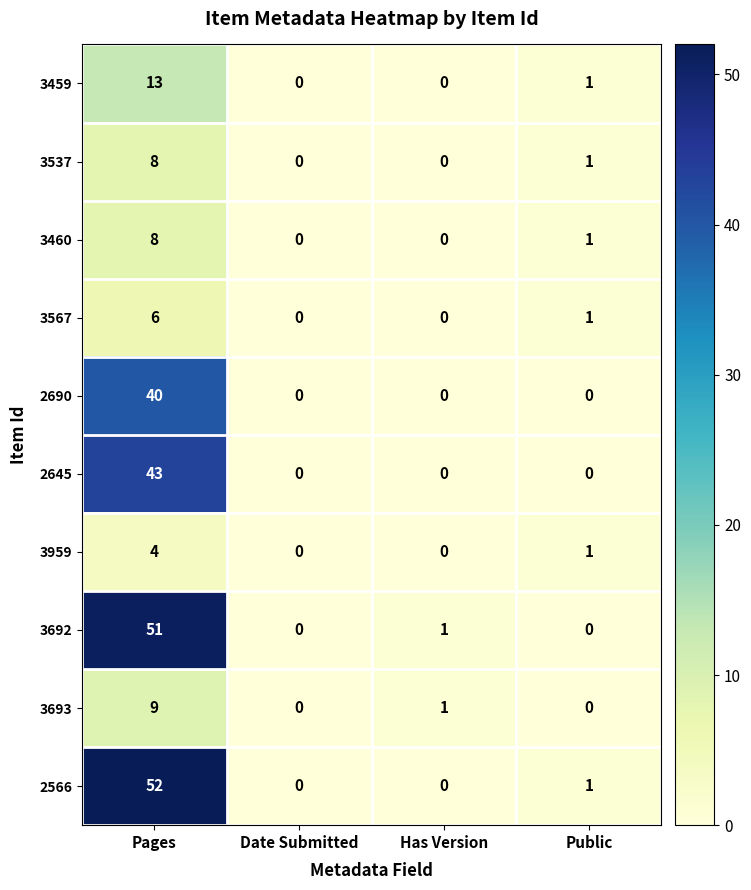

How many values in 2690 are above zero?

1